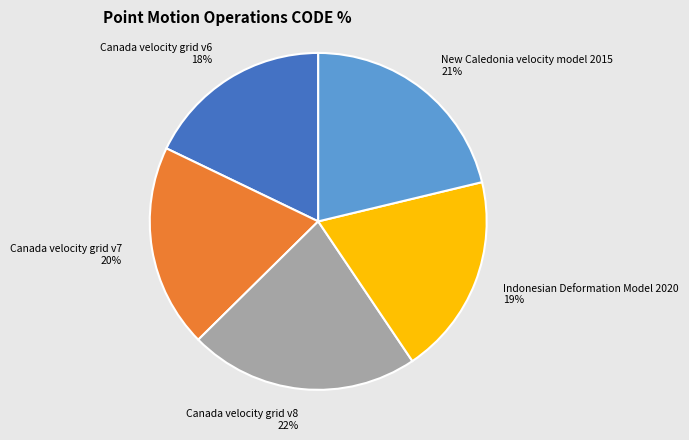

How many segments does this pie chart have?

5